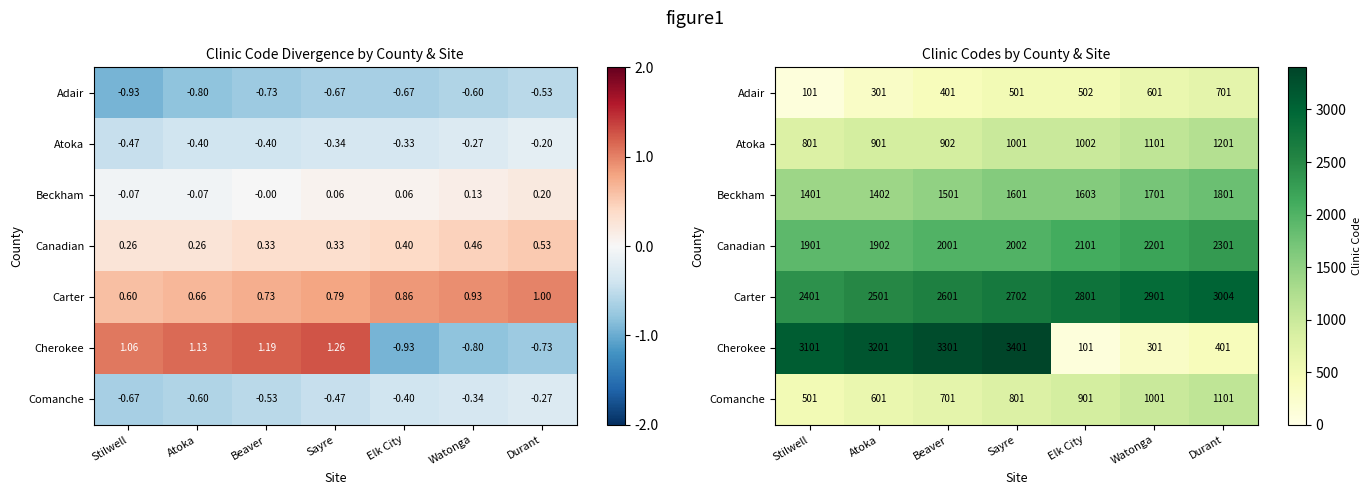

What is the difference between the maximum and second lowest values in the Carter series?

503